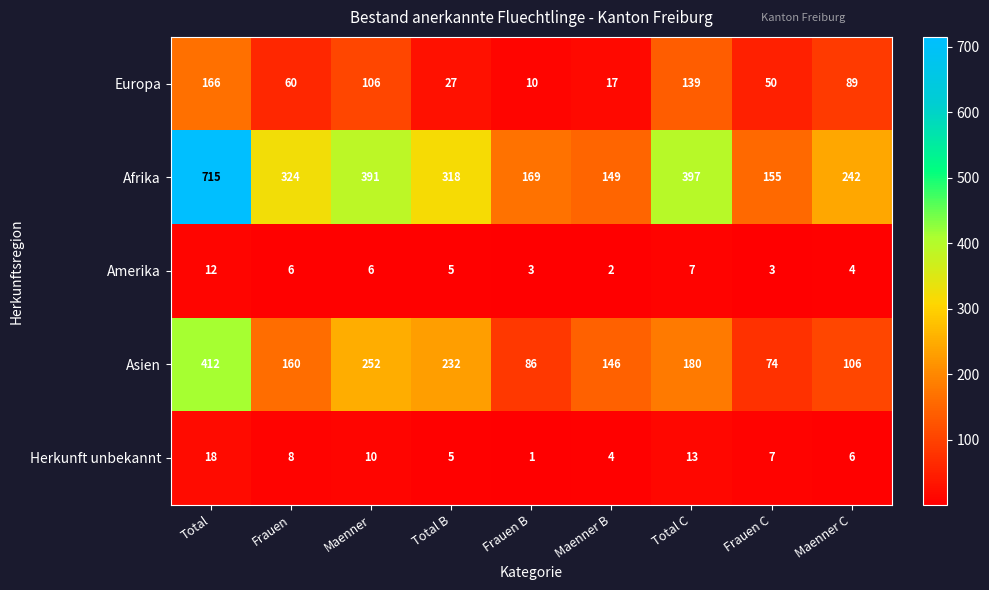

Where does the Herkunft unbekannt series first go above 7?

Total